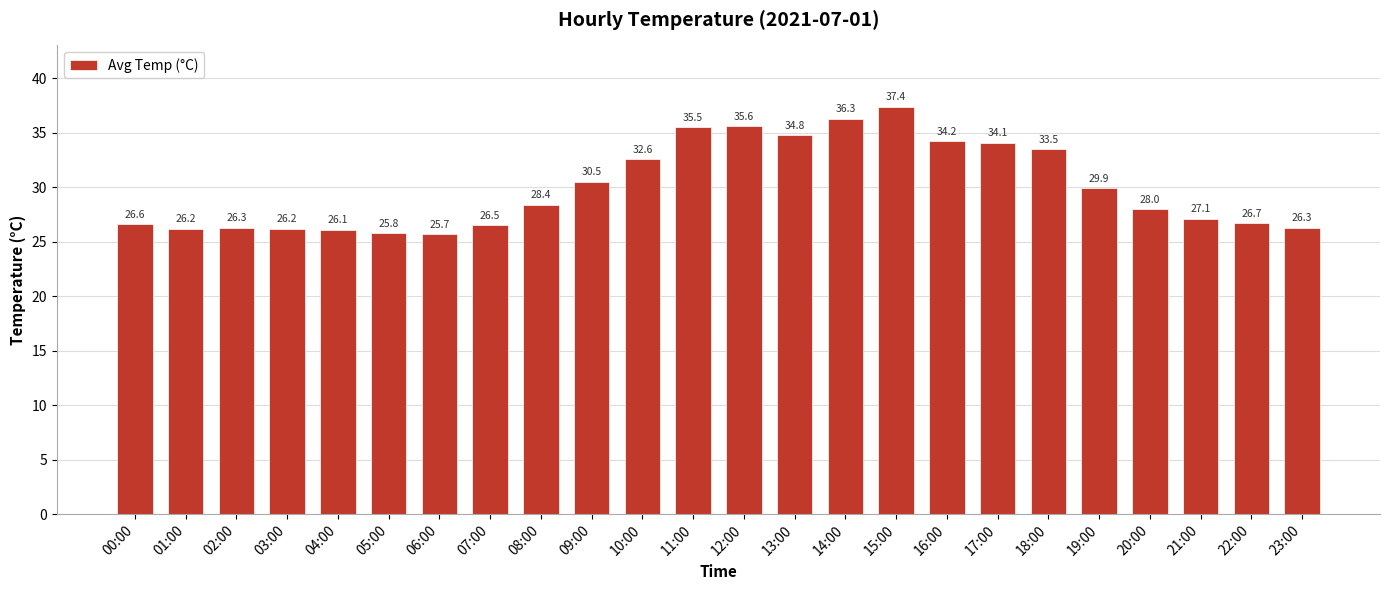

What is the difference between the second highest and second lowest values?

10.5